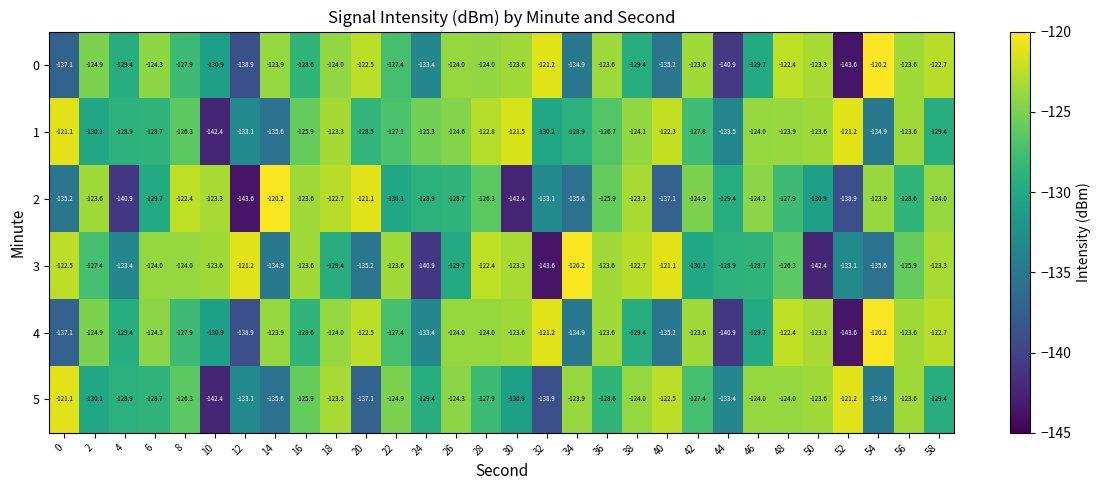

Which series has the largest total across all categories?

1